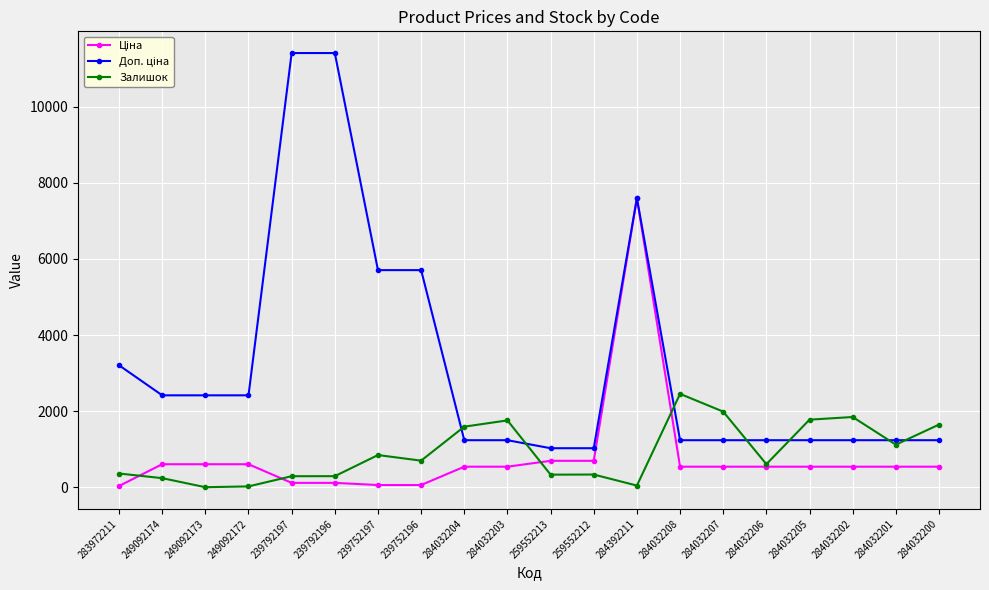

Is it true that Залишок equals 43.0 at 284392211?

True